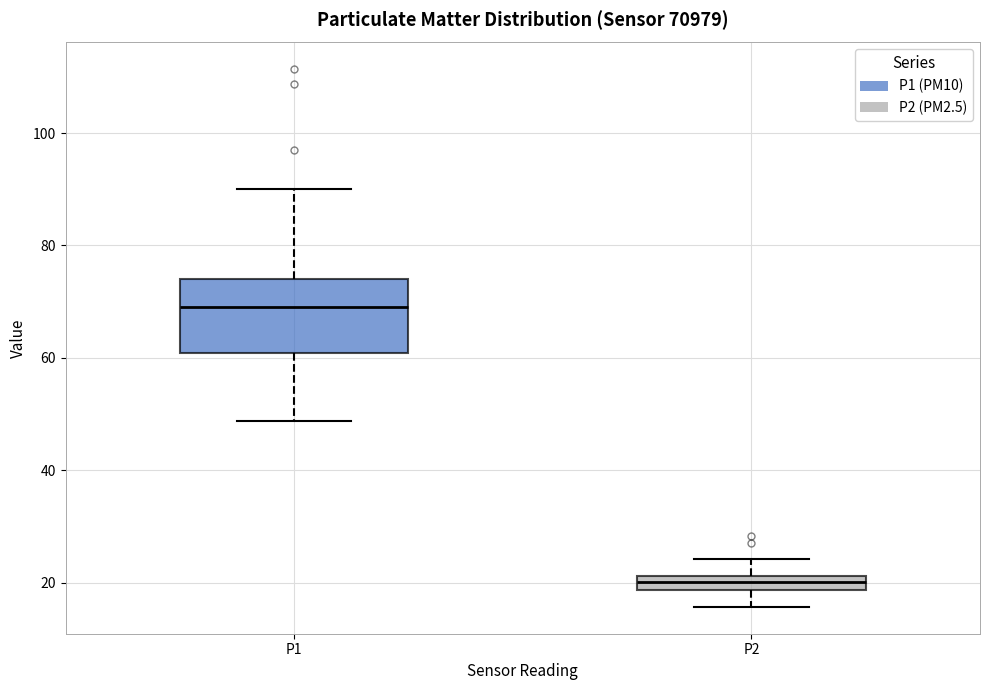

Which box is the tallest, from its lower edge to its upper edge?

P1